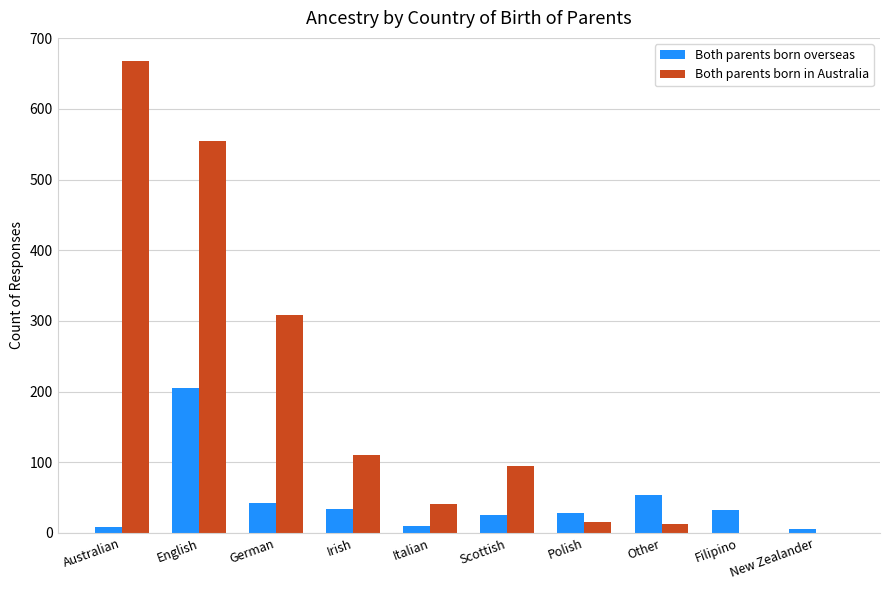

At which label does Both parents born overseas first exceed 32?

English